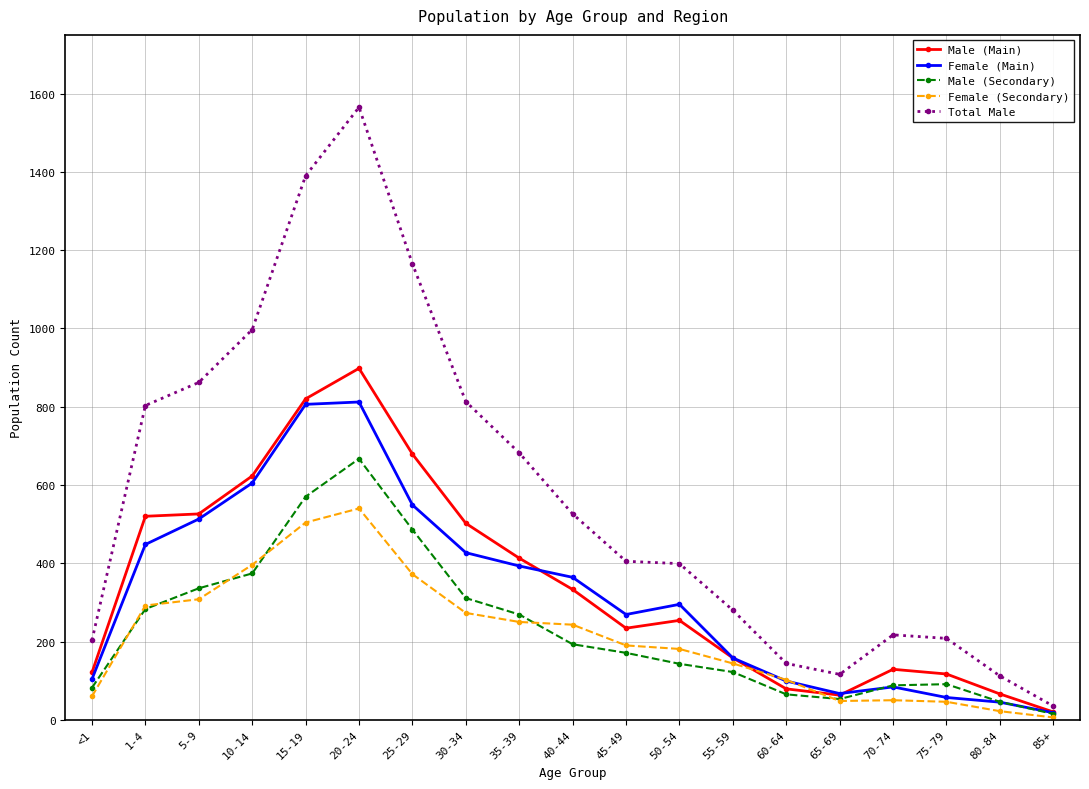

Which category has the lowest value across all series?

85+